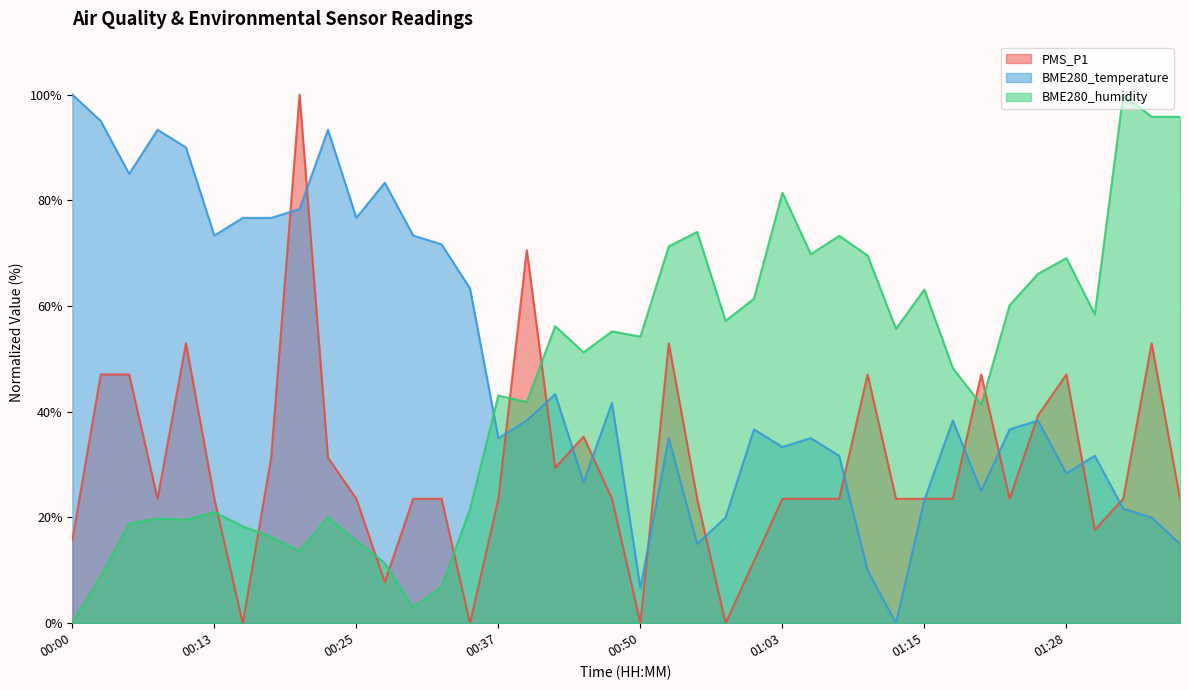

The value of BME280_humidity at 00:17 is 16.3. True or false?

True